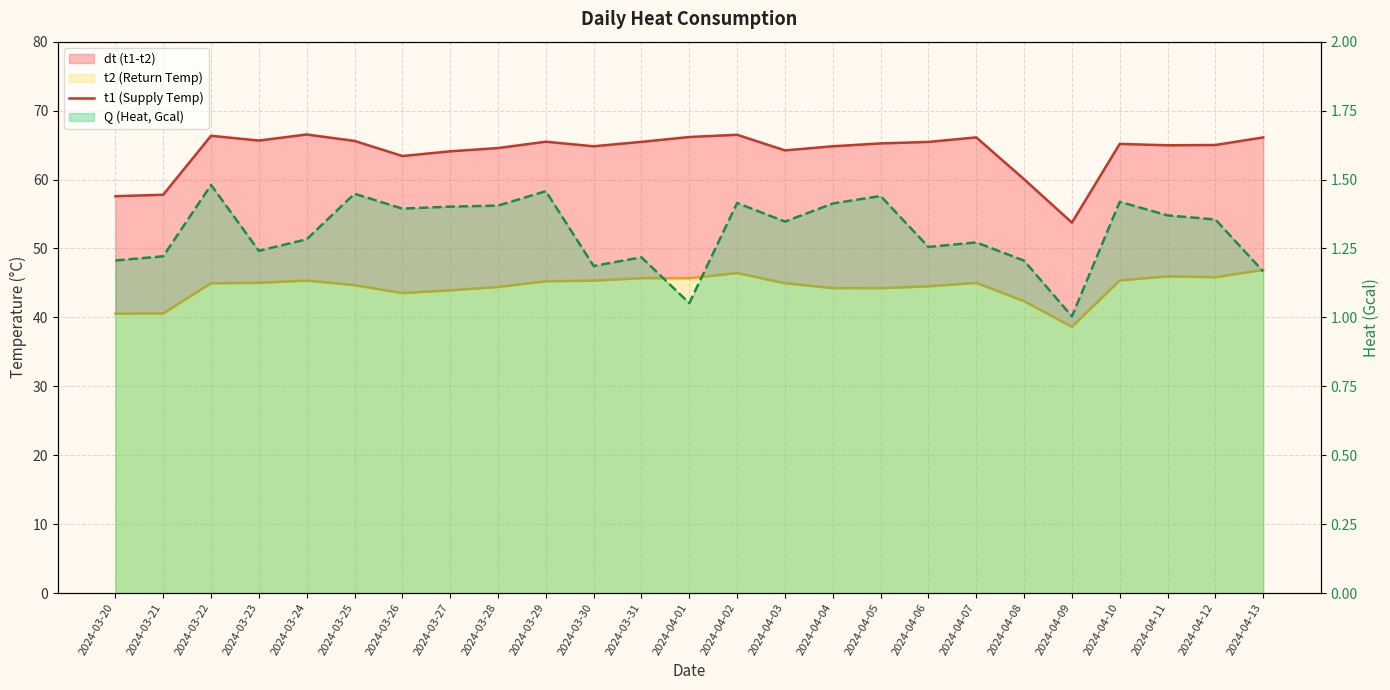

At which category does t1 (Supply Temp) reach its first local valley?

2024-03-23